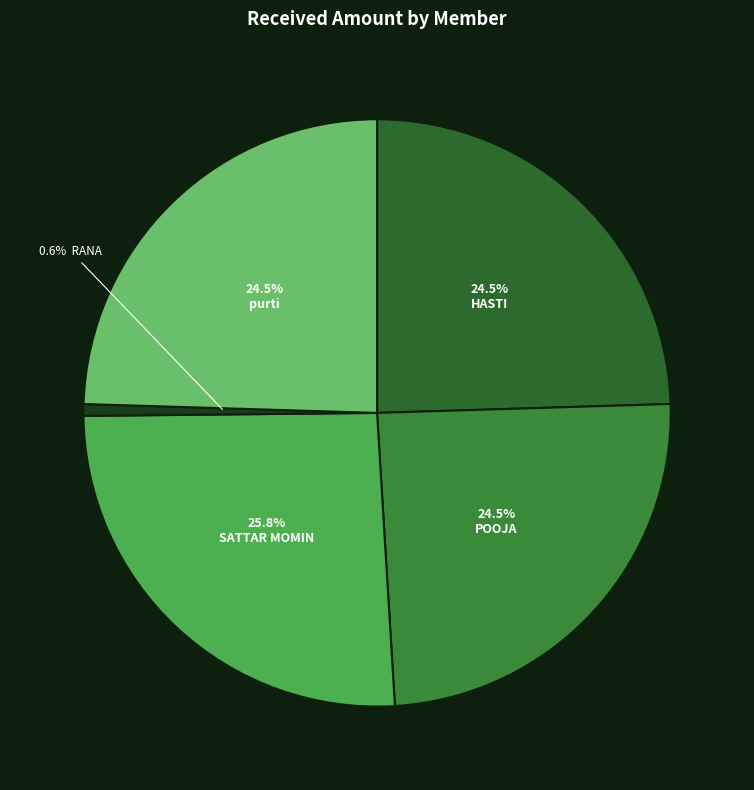

Count the number of slices in the pie.

5